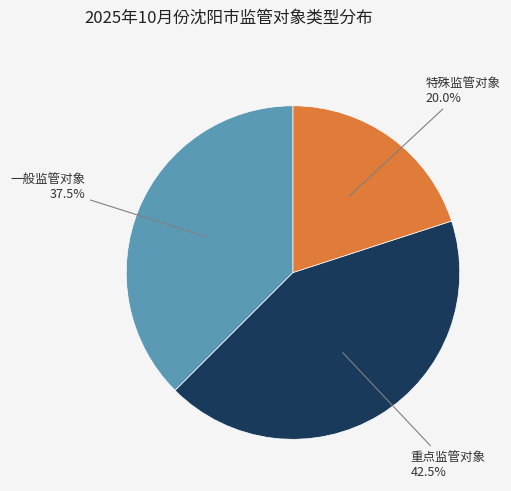

Rank the categories by value from highest to lowest.

重点监管对象, 一般监管对象, 特殊监管对象